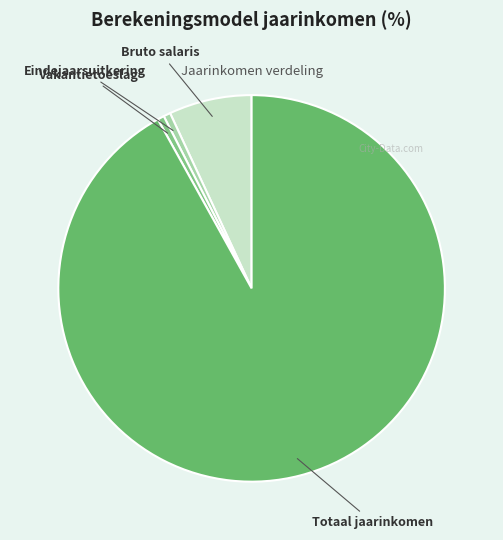

The Eindejaarsuitkering slice represents 11% of the pie. True or false?

False